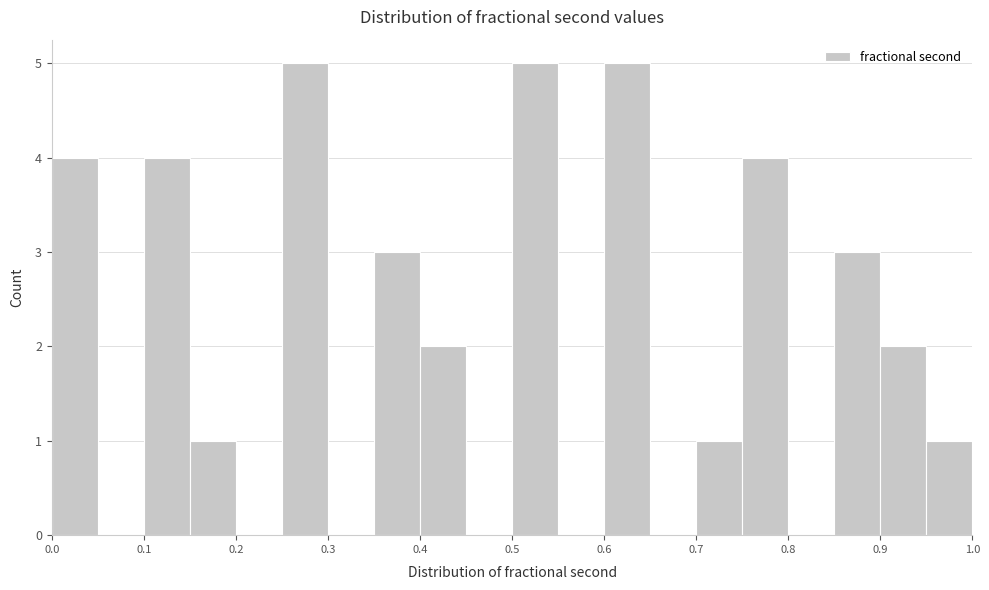

Reading left to right, transcribe this chart: for each bar, give the range it covers on the x-axis and its height. The values are not printed on the chart, so give them approximately, as read against the axis.

0.00 to 0.05: 4
0.05 to 0.10: 0
0.10 to 0.15: 4
0.15 to 0.20: 1
0.20 to 0.25: 0
0.25 to 0.30: 5
0.30 to 0.35: 0
0.35 to 0.40: 3
0.40 to 0.45: 2
0.45 to 0.50: 0
0.50 to 0.55: 5
0.55 to 0.60: 0
0.60 to 0.65: 5
0.65 to 0.70: 0
0.70 to 0.75: 1
0.75 to 0.80: 4
0.80 to 0.85: 0
0.85 to 0.90: 3
0.90 to 0.95: 2
0.95 to 1.00: 1